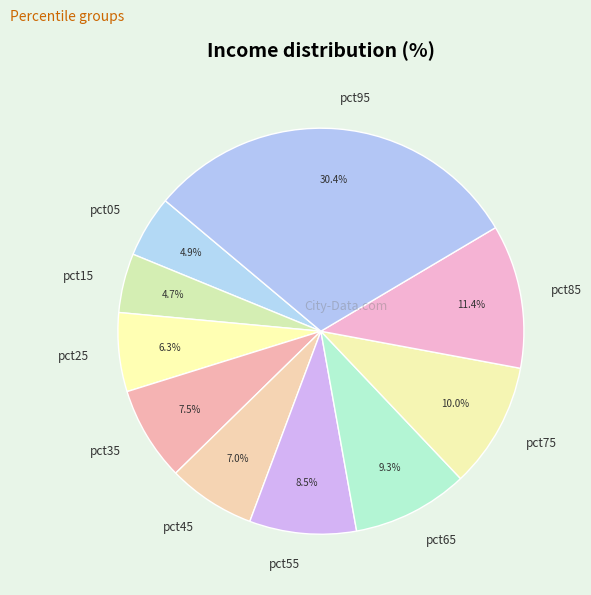

How many segments does this pie chart have?

10